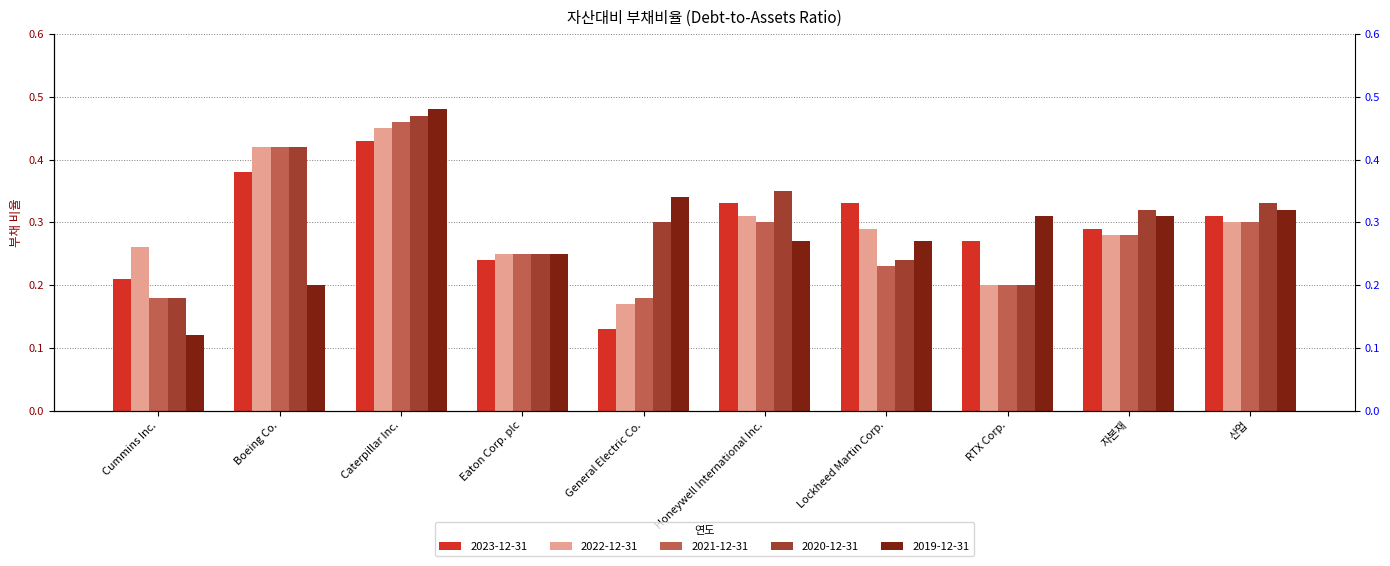

Reading left to right, list all the values displayed in this chart.

2023-12-31: Cummins Inc.=0.2	Boeing Co.=0.4	Caterpillar Inc.=0.4	Eaton Corp. plc=0.2	General Electric Co.=0.1	Honeywell International Inc.=0.3	Lockheed Martin Corp.=0.3	RTX Corp.=0.3	자본재=0.3	산업=0.3
2022-12-31: Cummins Inc.=0.3	Boeing Co.=0.4	Caterpillar Inc.=0.5	Eaton Corp. plc=0.2	General Electric Co.=0.2	Honeywell International Inc.=0.3	Lockheed Martin Corp.=0.3	RTX Corp.=0.2	자본재=0.3	산업=0.3
2021-12-31: Cummins Inc.=0.2	Boeing Co.=0.4	Caterpillar Inc.=0.5	Eaton Corp. plc=0.2	General Electric Co.=0.2	Honeywell International Inc.=0.3	Lockheed Martin Corp.=0.2	RTX Corp.=0.2	자본재=0.3	산업=0.3
2020-12-31: Cummins Inc.=0.2	Boeing Co.=0.4	Caterpillar Inc.=0.5	Eaton Corp. plc=0.2	General Electric Co.=0.3	Honeywell International Inc.=0.3	Lockheed Martin Corp.=0.2	RTX Corp.=0.2	자본재=0.3	산업=0.3
2019-12-31: Cummins Inc.=0.1	Boeing Co.=0.2	Caterpillar Inc.=0.5	Eaton Corp. plc=0.2	General Electric Co.=0.3	Honeywell International Inc.=0.3	Lockheed Martin Corp.=0.3	RTX Corp.=0.3	자본재=0.3	산업=0.3